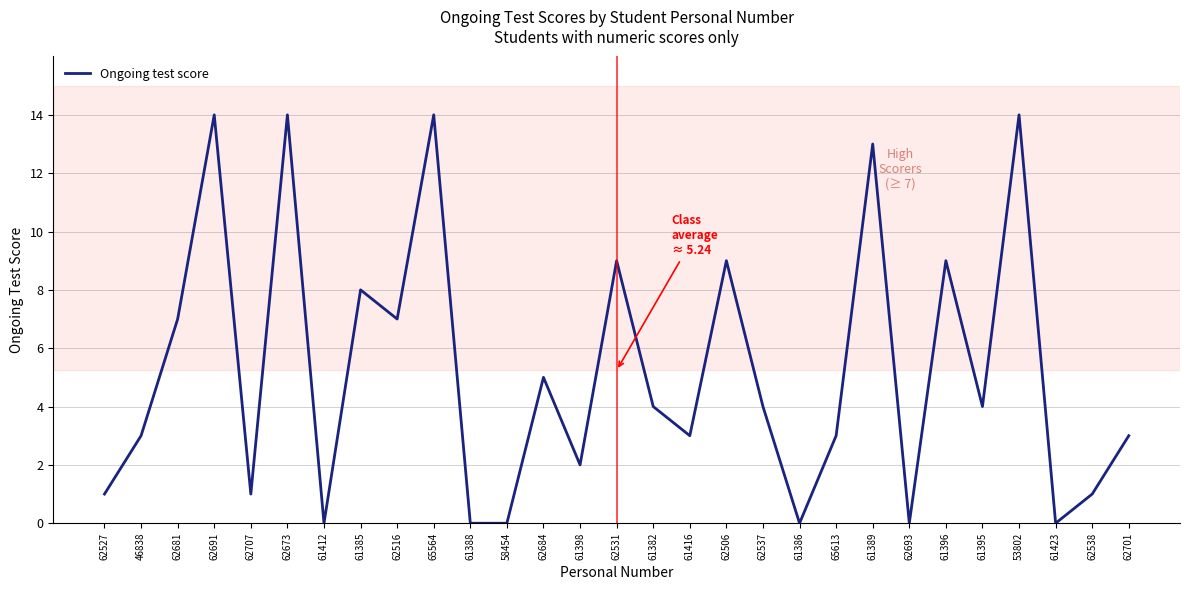

What is the maximum value shown in the chart?

14